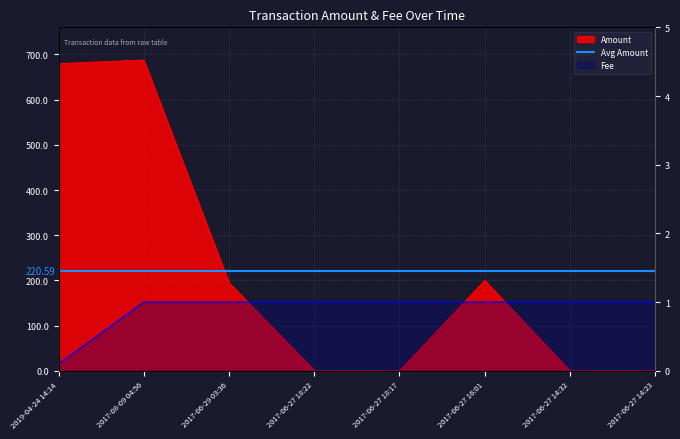

In Amount, how many points are higher than both neighbors (excluding endpoints)?

2